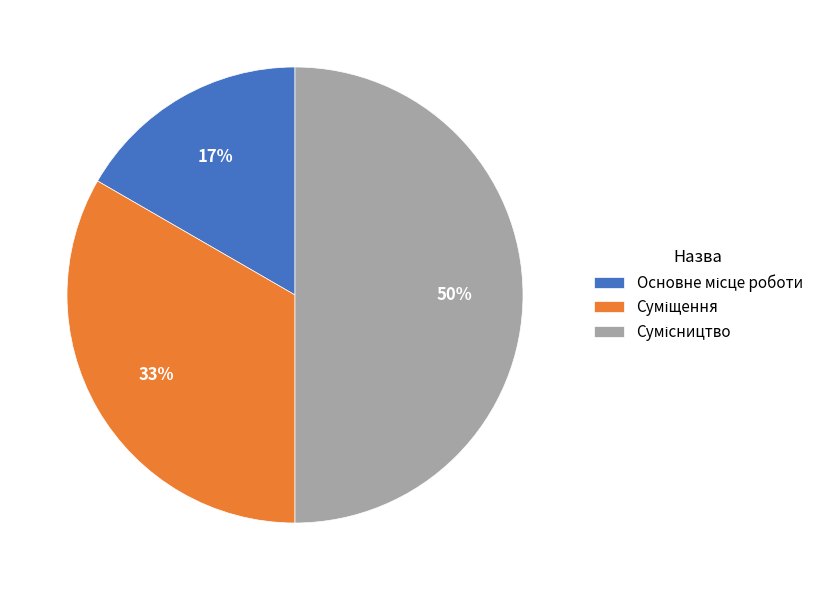

To the nearest percent, what is the average slice percentage?

33%